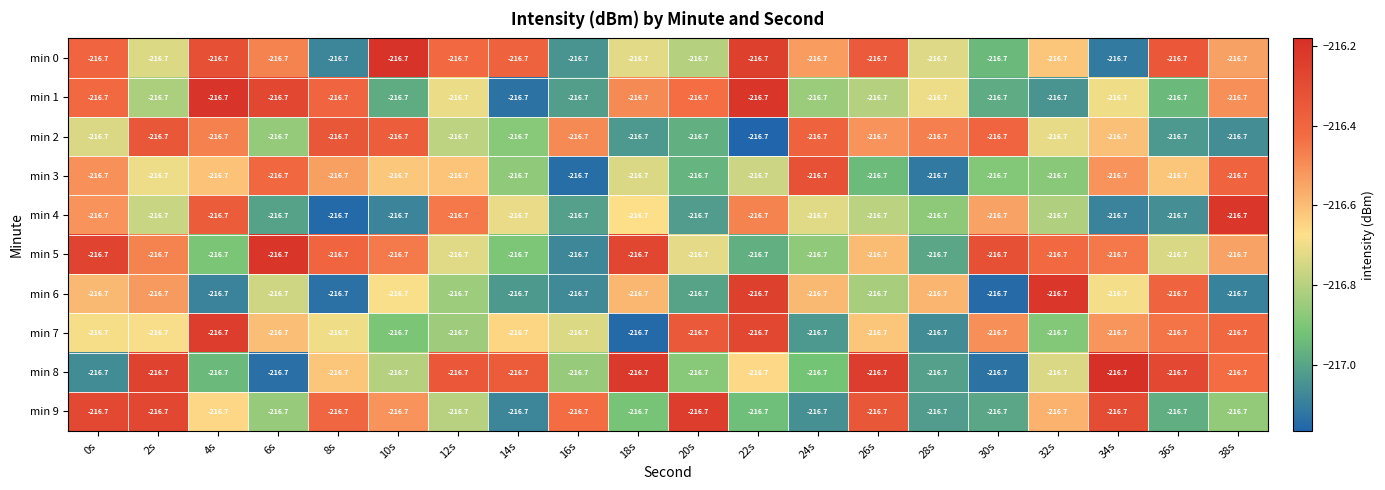

How many series are shown in this chart?

10